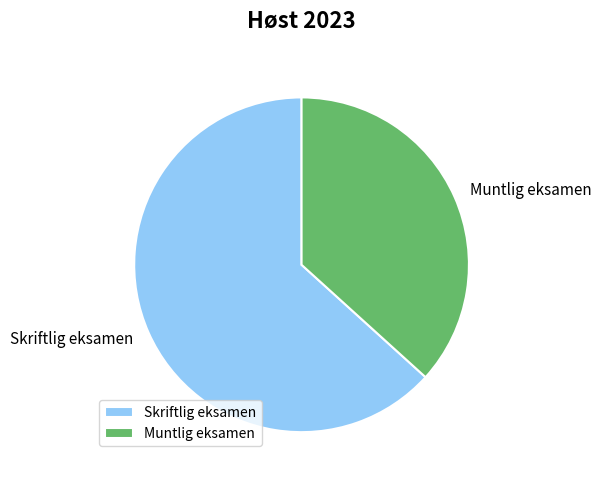

What is the ratio of the value at Skriftlig eksamen to the value at Muntlig eksamen?

1.7